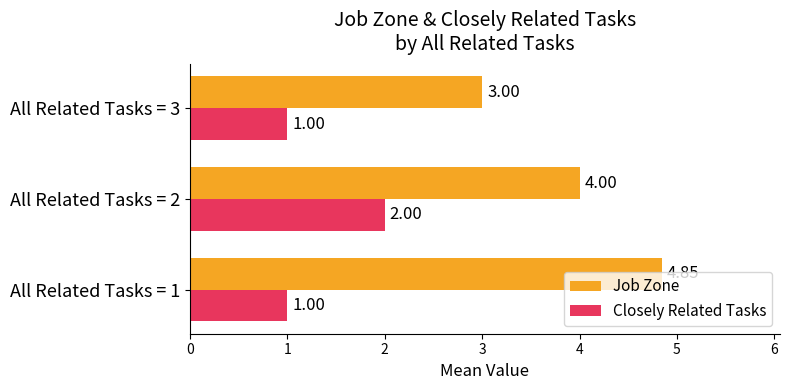

List the series in order of their peak value, lowest first.

Closely Related Tasks, Job Zone